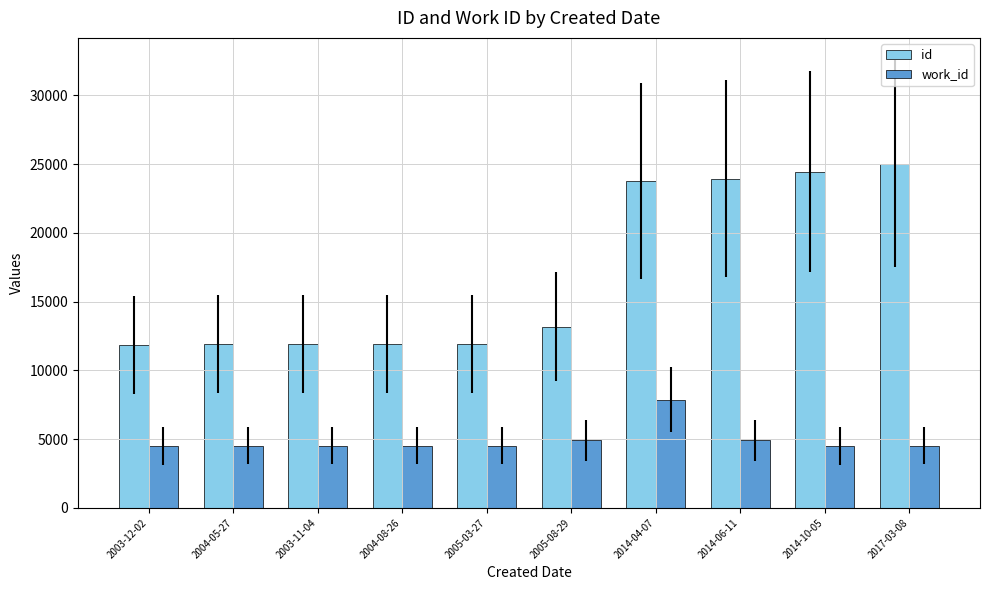

At how many categories does at least one series exceed 12631?

5